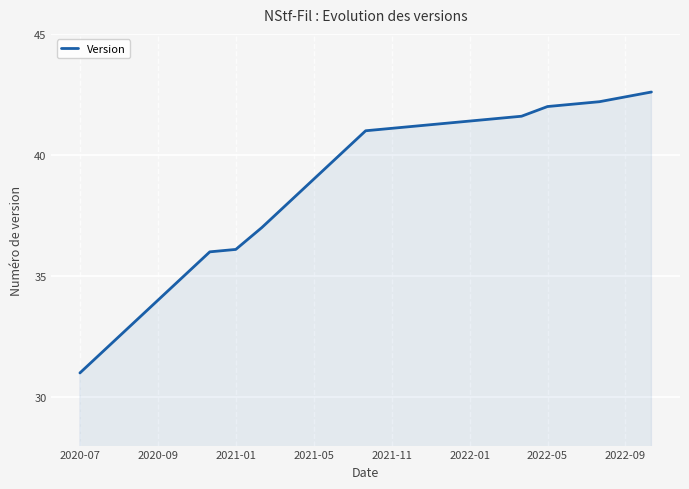

Reading left to right, list all the values displayed in this chart.

31.0	32.0	33.0	34.0	35.0	36.0	36.1	37.0	38.0	39.0	40.0	41.0	41.1	41.2	41.3	41.4	41.5	41.6	42.0	42.1	42.2	42.4	42.6